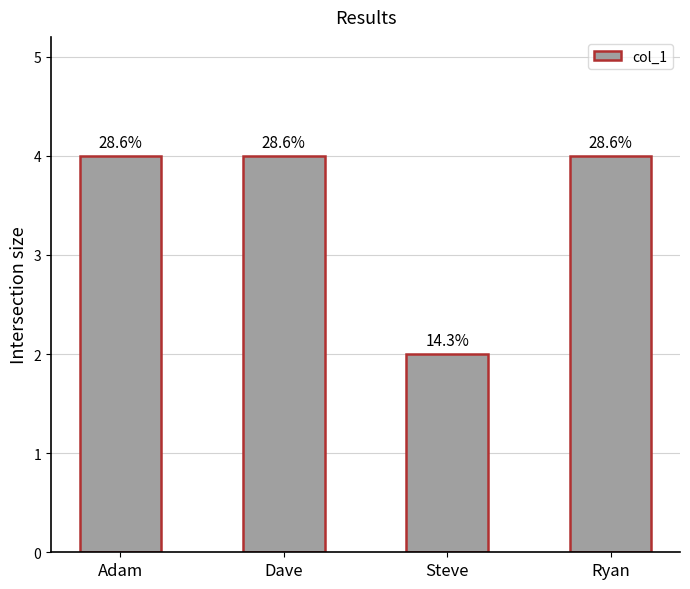

Does the chart contain any negative values?

No